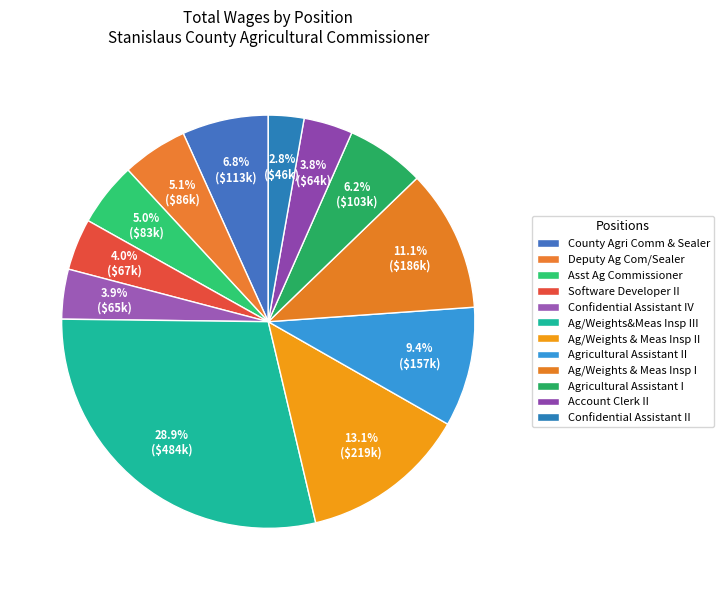

True or false: Ag/Weights&Meas Insp III accounts for 29% of the total.

True